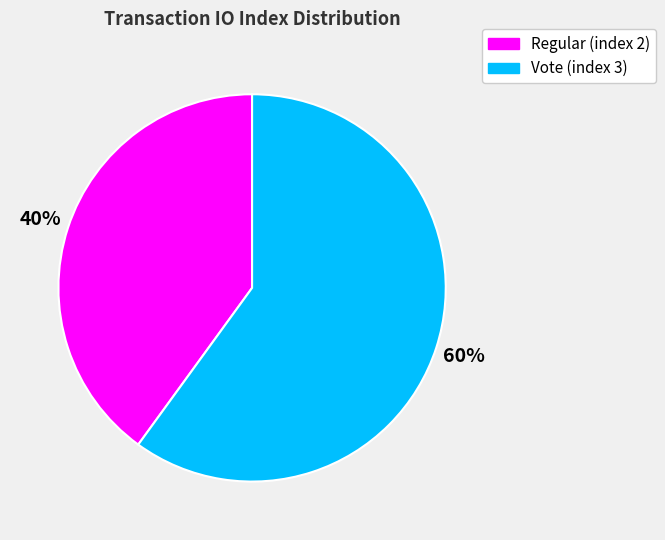

Which has a higher value, Vote or Regular?

Vote